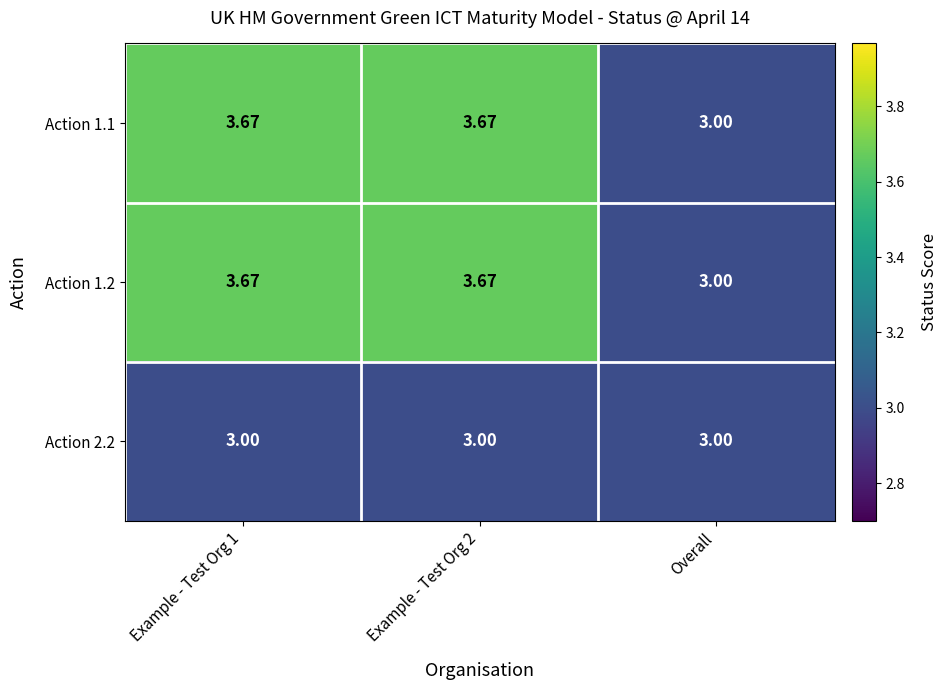

At which label does Action 1.2 reach its minimum?

Overall